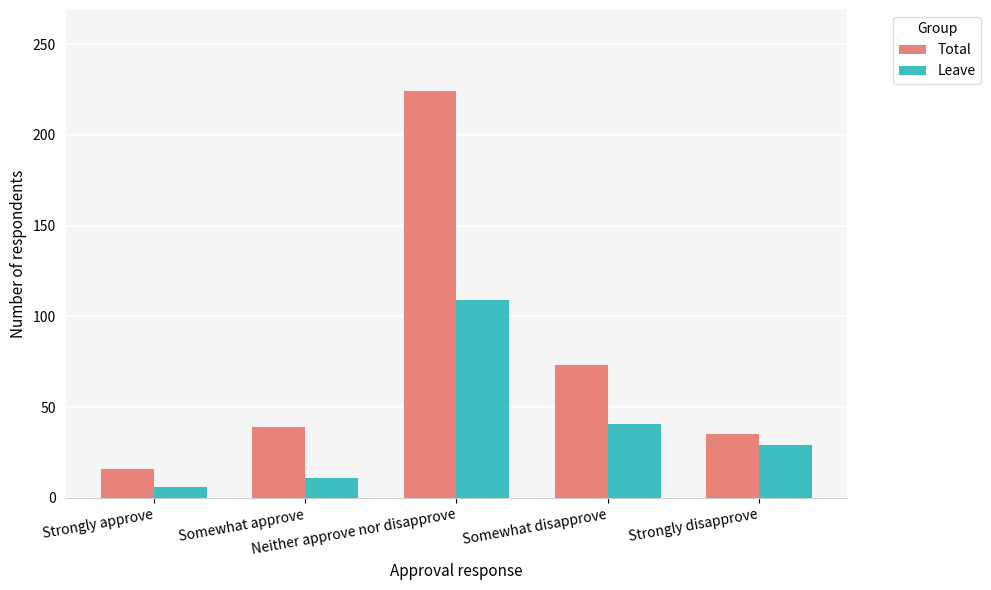

Which category has the highest value across all series?

Neither approve nor disapprove